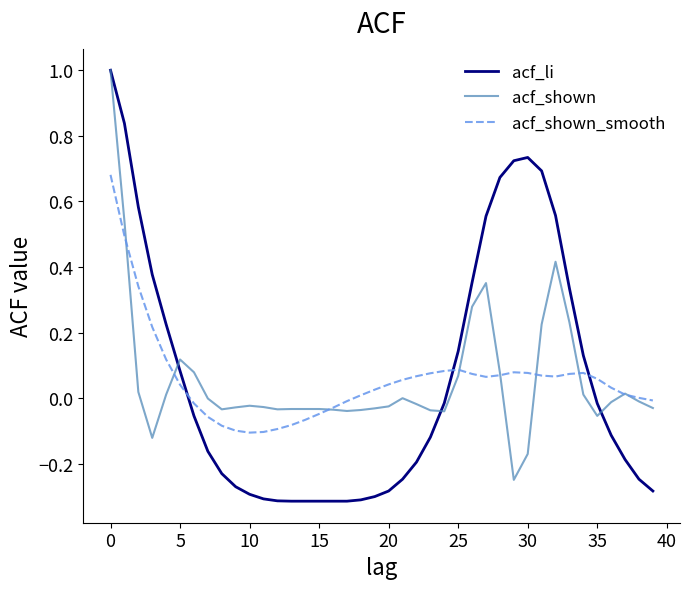

Which series has the largest range (max minus min)?

acf_li